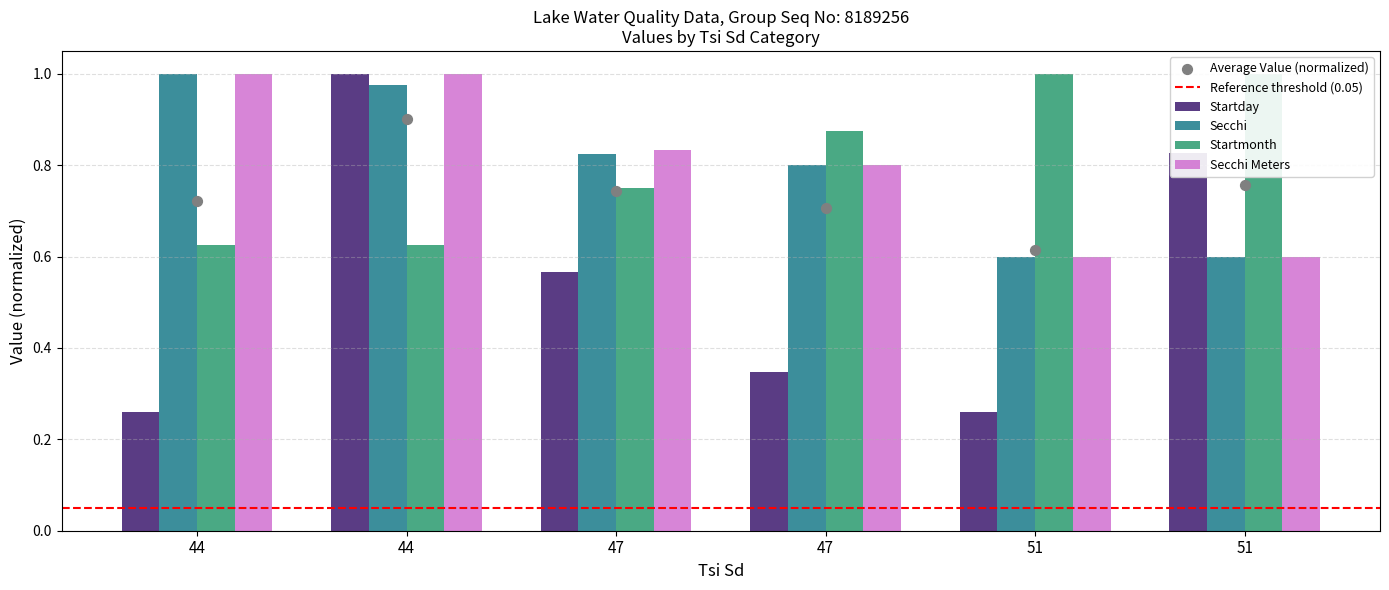

Which series has the largest Y range (max minus min)?

Startday